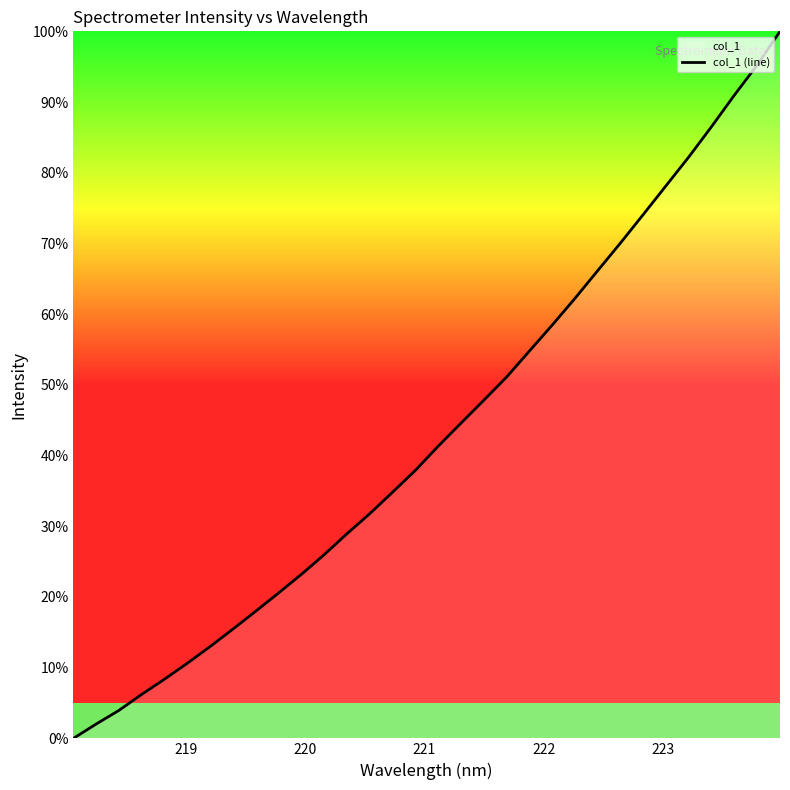

What is the difference between the maximum and minimum values?

100.0